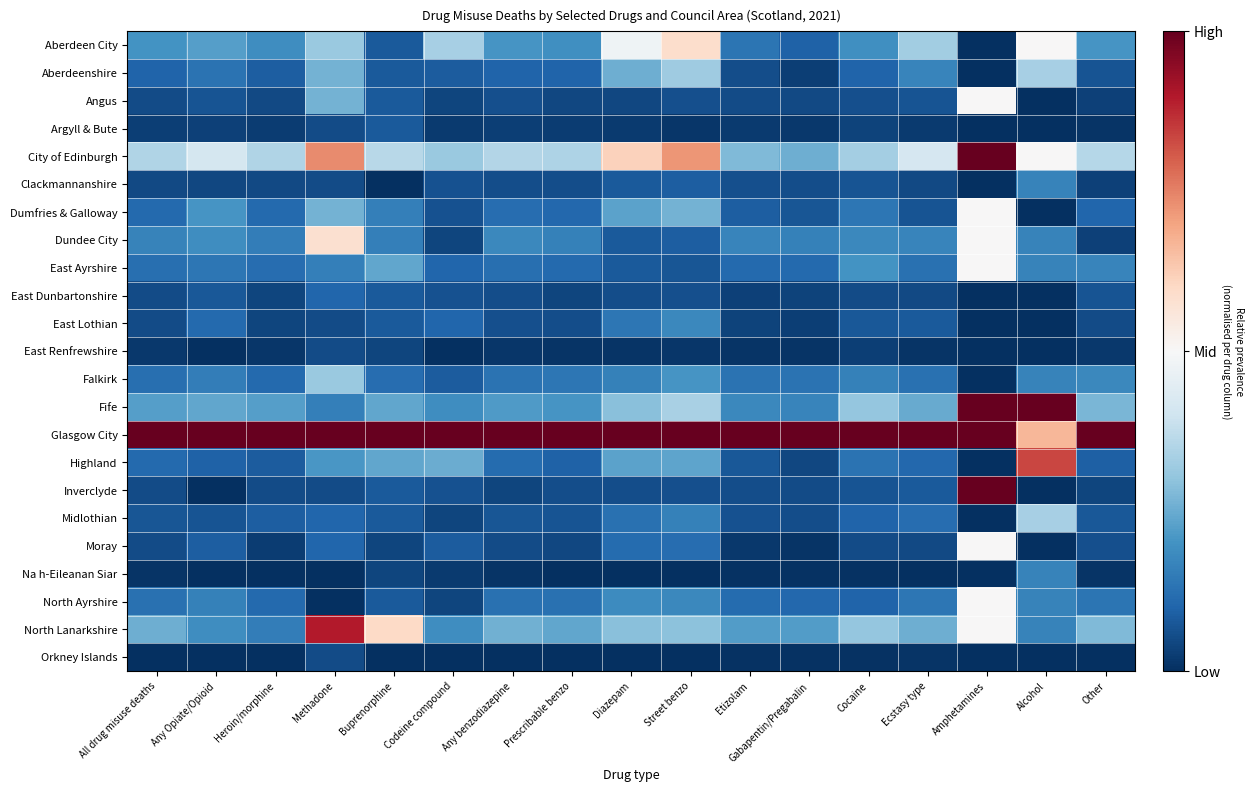

What is the minimum value shown in the chart?

-0.5